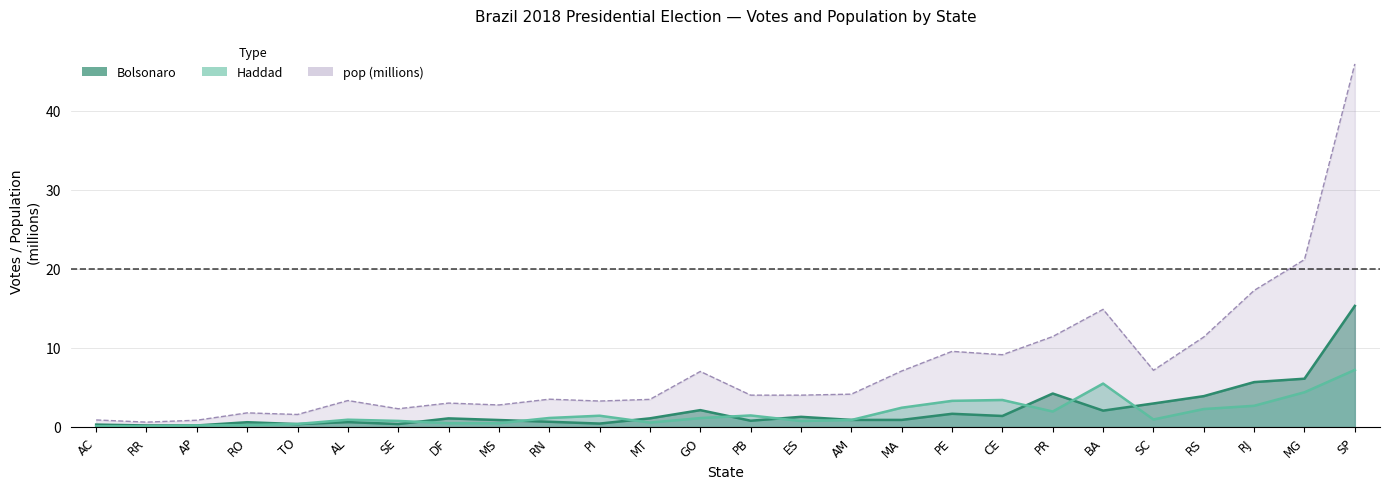

Reading left to right, transcribe all the data shown in this chart.

Bolsonaro: AC=0.3	RR=0.2	AP=0.2	RO=0.6	TO=0.4	AL=0.6	SE=0.4	DF=1.1	MS=0.9	RN=0.7	PI=0.4	MT=1.1	GO=2.1	PB=0.8	ES=1.3	AM=0.9	MA=0.9	PE=1.7	CE=1.4	PR=4.2	BA=2.1	SC=3.0	RS=3.9	RJ=5.7	MG=6.1	SP=15.3
Haddad: AC=0.1	RR=0.1	AP=0.2	RO=0.2	TO=0.4	AL=0.9	SE=0.8	DF=0.5	MS=0.5	RN=1.1	PI=1.4	MT=0.5	GO=1.1	PB=1.5	ES=0.7	AM=0.9	MA=2.4	PE=3.3	CE=3.4	PR=1.9	BA=5.5	SC=0.9	RS=2.3	RJ=2.7	MG=4.4	SP=7.2
pop: AC=0.9	RR=0.6	AP=0.8	RO=1.8	TO=1.6	AL=3.3	SE=2.3	DF=3.0	MS=2.8	RN=3.5	PI=3.3	MT=3.5	GO=7.0	PB=4.0	ES=4.0	AM=4.1	MA=7.1	PE=9.6	CE=9.1	PR=11.4	BA=14.9	SC=7.2	RS=11.4	RJ=17.3	MG=21.2	SP=45.9